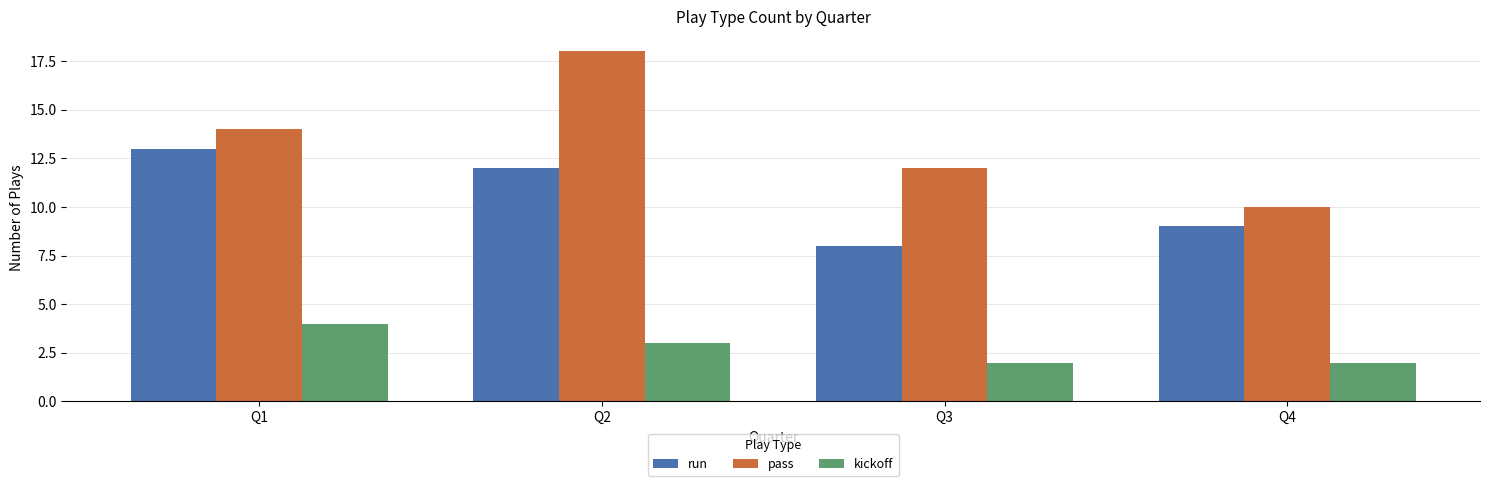

What is the total value across all series at Q1?

31